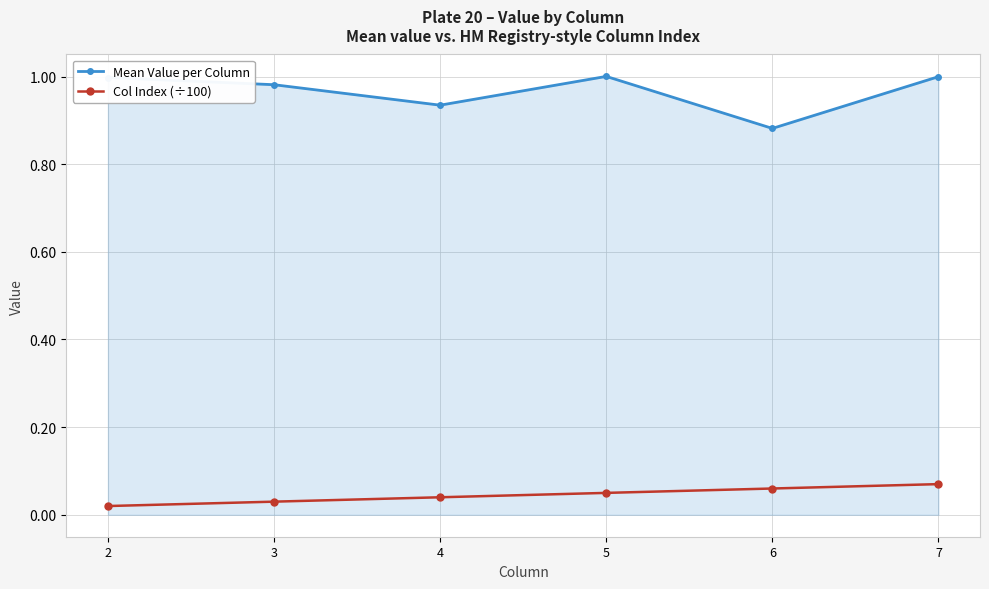

Rank the series by their maximum value, from lowest to highest.

Col Index (÷100), Mean Value per Column